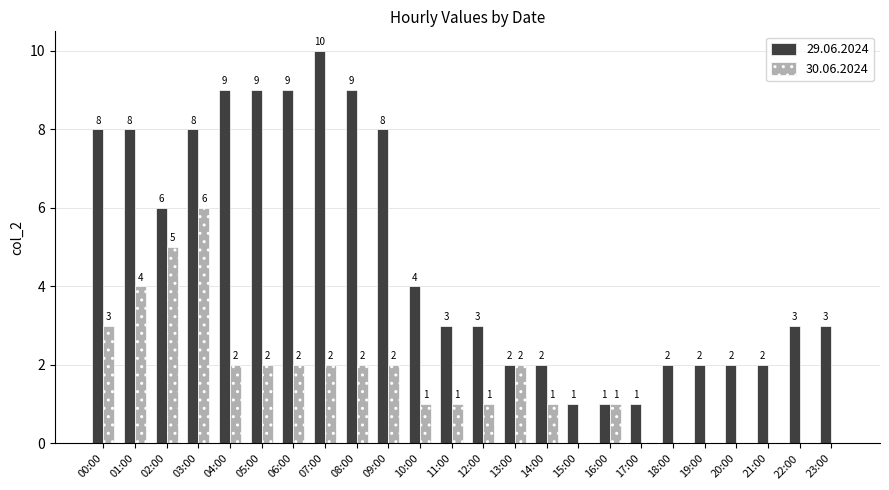

Which series has the largest total across all categories?

29.06.2024